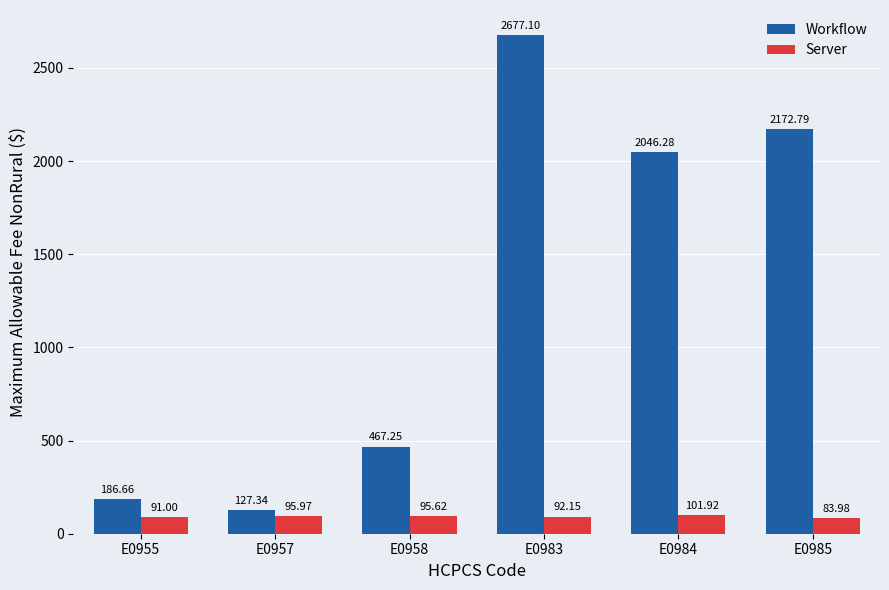

What is the greatest value displayed?

2677.1